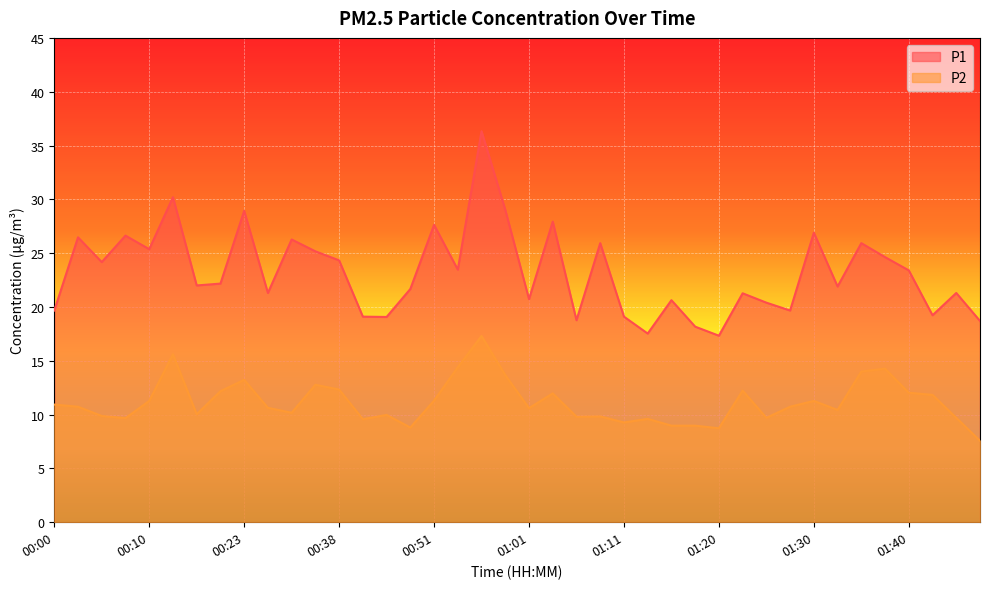

What is the greatest value displayed?

36.3